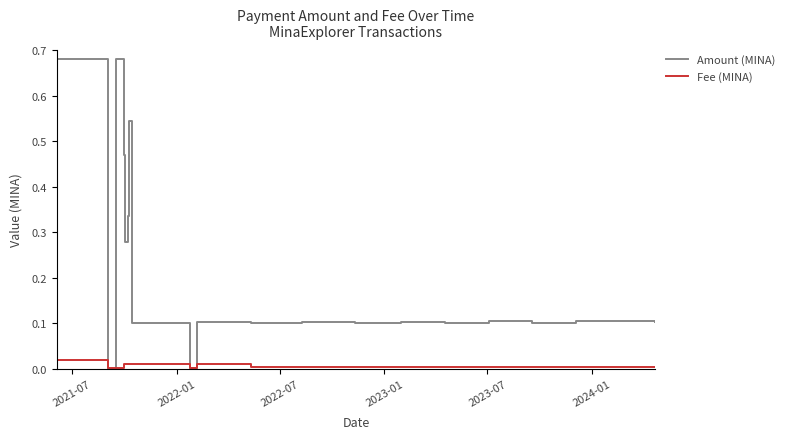

How many lines are shown in the chart?

2